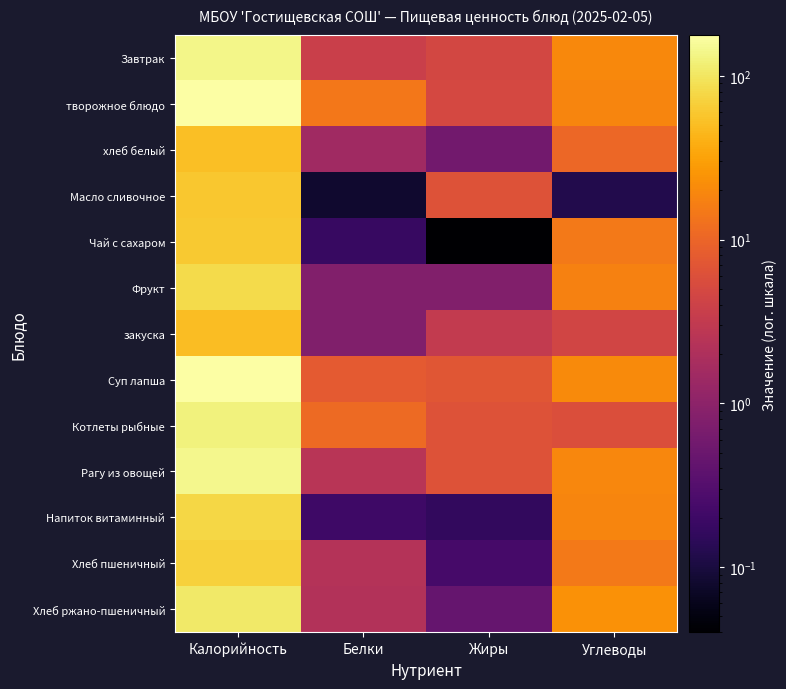

Reading left to right, list all the values displayed in this chart.

Завтрак: Калорийность=139.6	Белки=3.8	Жиры=4.8	Углеводы=20.2
творожное блюдо: Калорийность=177.4	Белки=14.3	Жиры=5.0	Углеводы=18.9
хлеб белый: Калорийность=52.3	Белки=1.5	Жиры=0.6	Углеводы=10.3
Масло сливочное: Калорийность=58.2	Белки=0.1	Жиры=6.4	Углеводы=0.1
Чай с сахаром: Калорийность=61.2	Белки=0.2	Жиры=0.0	Углеводы=15.0
Фрукт: Калорийность=81.6	Белки=0.8	Жиры=0.8	Углеводы=17.8
закуска: Калорийность=49.6	Белки=0.8	Жиры=3.2	Углеводы=4.4
Суп лапша: Калорийность=176.1	Белки=7.7	Жиры=7.0	Углеводы=20.6
Котлеты рыбные: Калорийность=124.0	Белки=11.2	Жиры=6.3	Углеводы=5.7
Рагу из овощей: Калорийность=144.6	Белки=2.5	Жиры=6.5	Углеводы=19.1
Напиток витаминный: Калорийность=77.6	Белки=0.2	Жиры=0.2	Углеводы=18.8
Хлеб пшеничный: Калорийность=70.3	Белки=2.3	Жиры=0.2	Углеводы=14.8
Хлеб ржано-пшеничный: Калорийность=108.0	Белки=2.2	Жиры=0.4	Углеводы=23.8